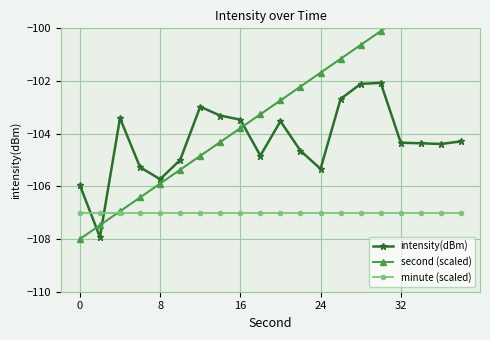

True or false: second (scaled) has more than 1 points higher than both neighbors.

False